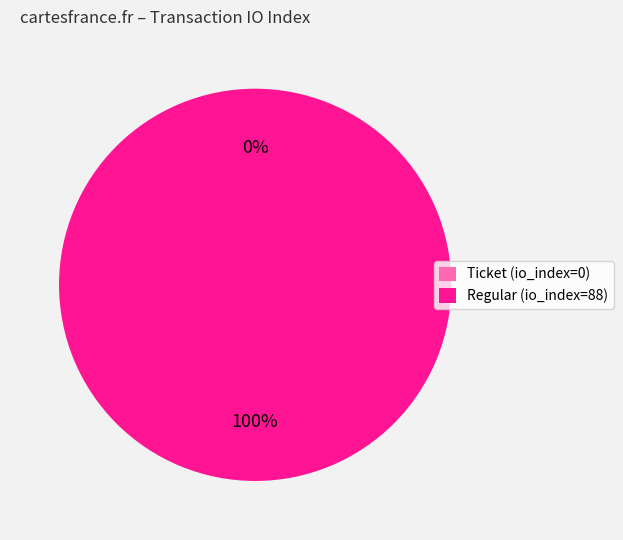

Does any single category account for the majority?

Yes